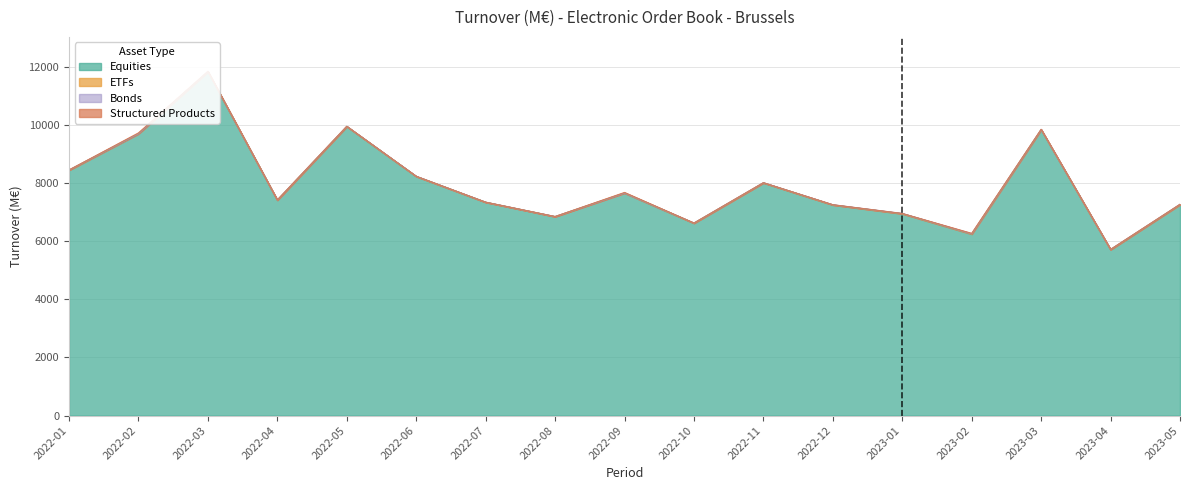

At which label is Structured Products closest to 12?

2023-02